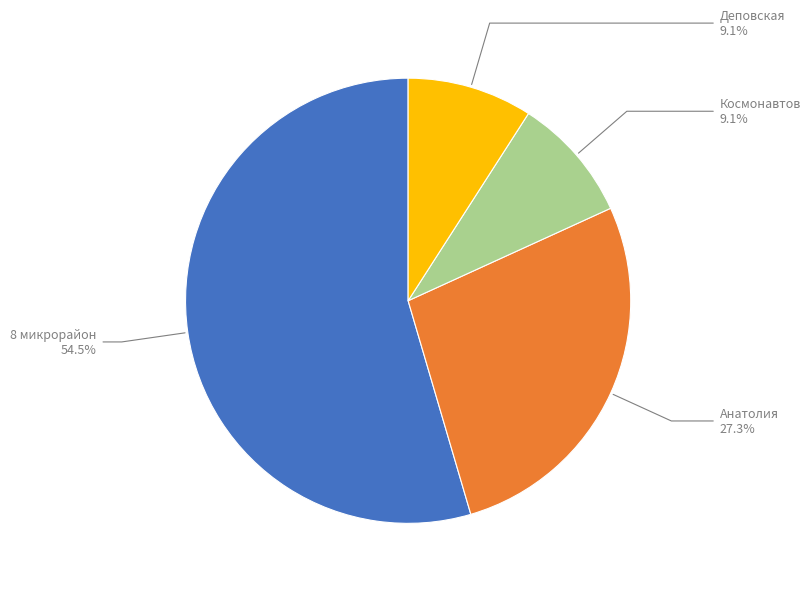

Is there any slice that represents more than half of the pie?

Yes